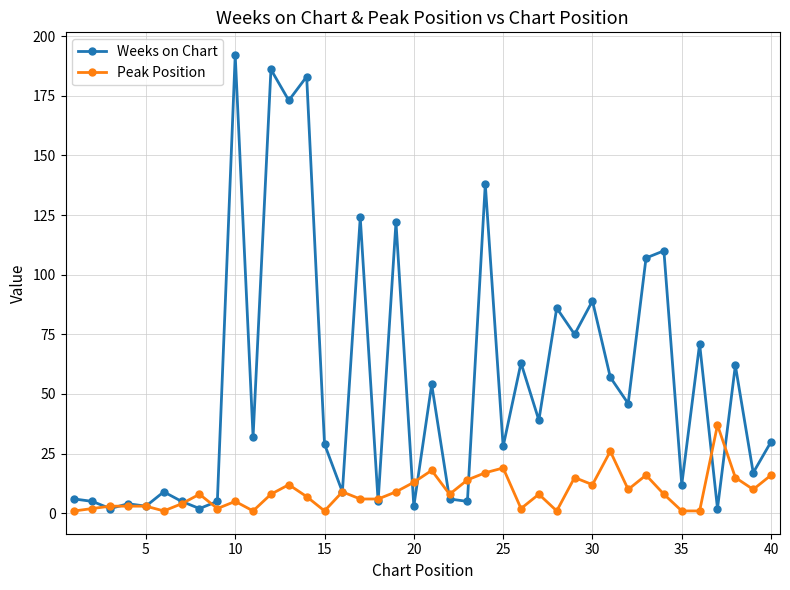

What is the maximum value shown in the chart?

192